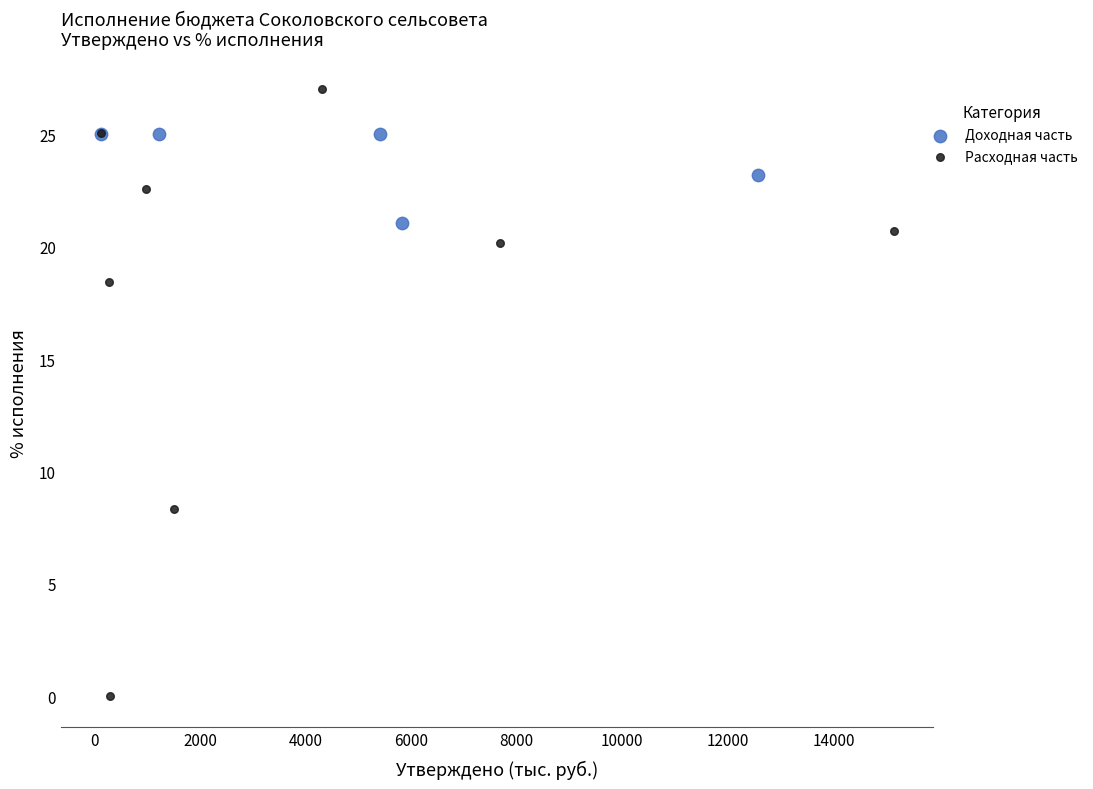

Which series has the widest spread of Y values?

Расходная часть